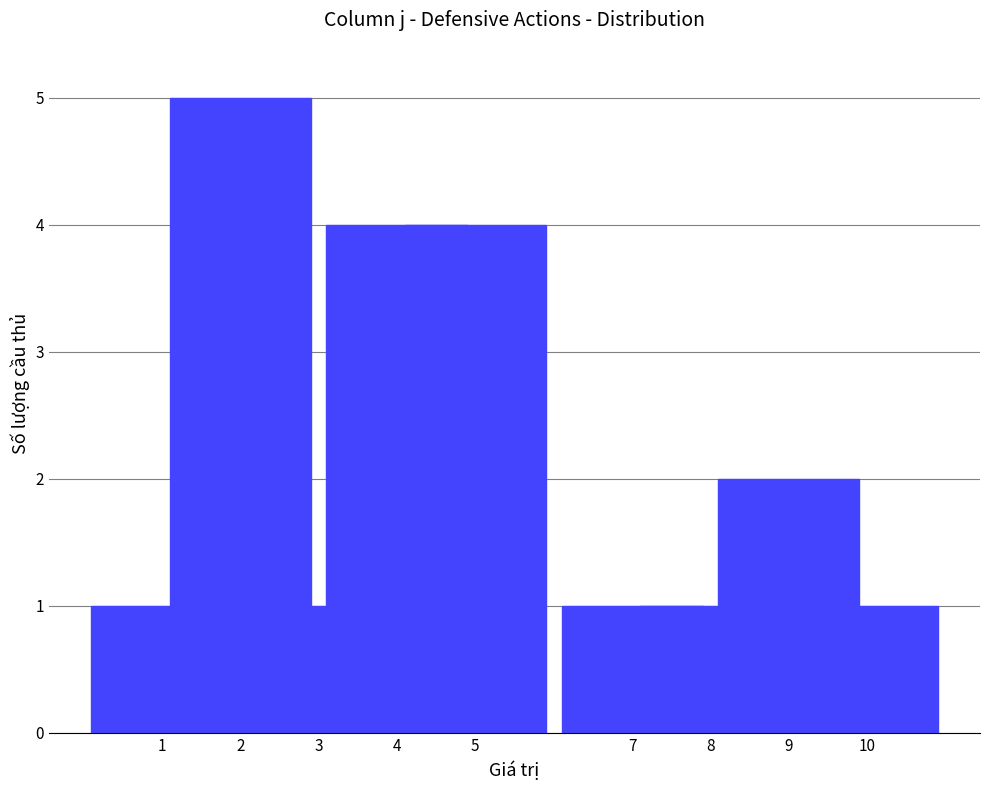

Reading left to right, extract all data points from this chart.

1=1	2=5	3=1	4=4	5=4	7=1	8=1	9=2	10=1